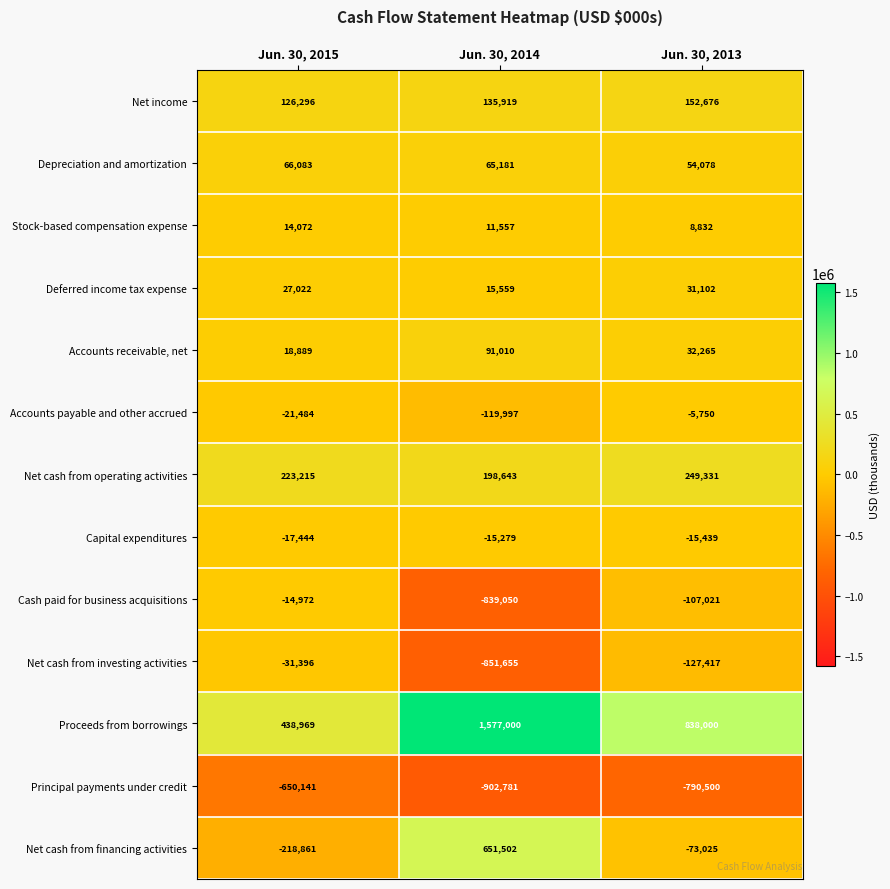

The value of Proceeds from borrowings at Jun. 30, 2013 is 1212442. True or false?

False